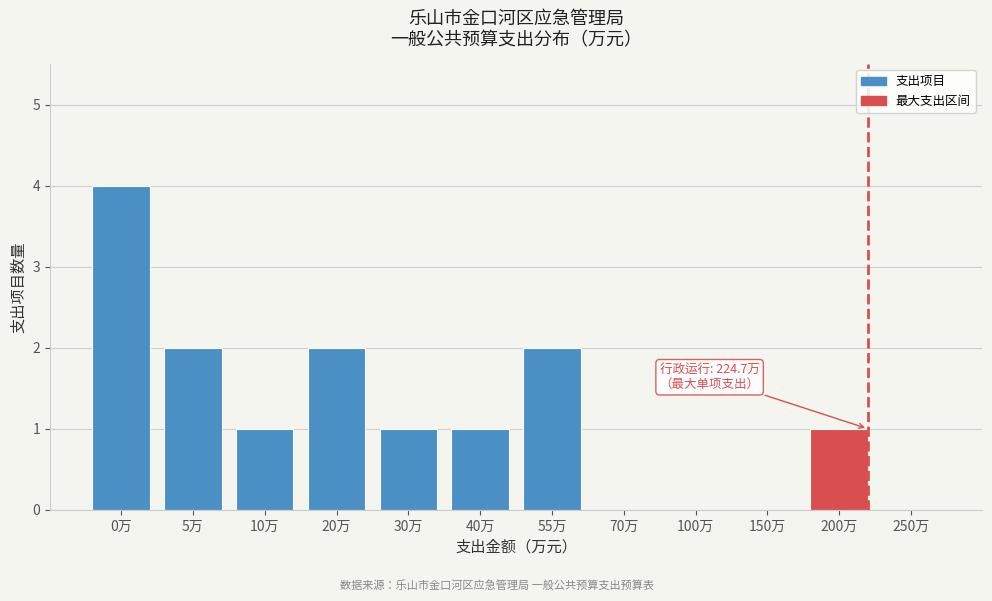

Reading right to left, what are all the values shown in this chart?

250万=0	200万=1	150万=0	100万=0	70万=0	55万=2	40万=1	30万=1	20万=2	10万=1	5万=2	0万=4